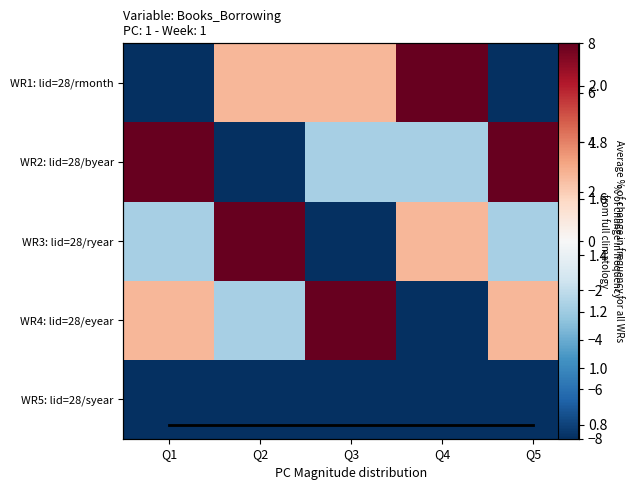

The value of WR1: lid=28/rmonth at Q3 is 4.2. True or false?

False